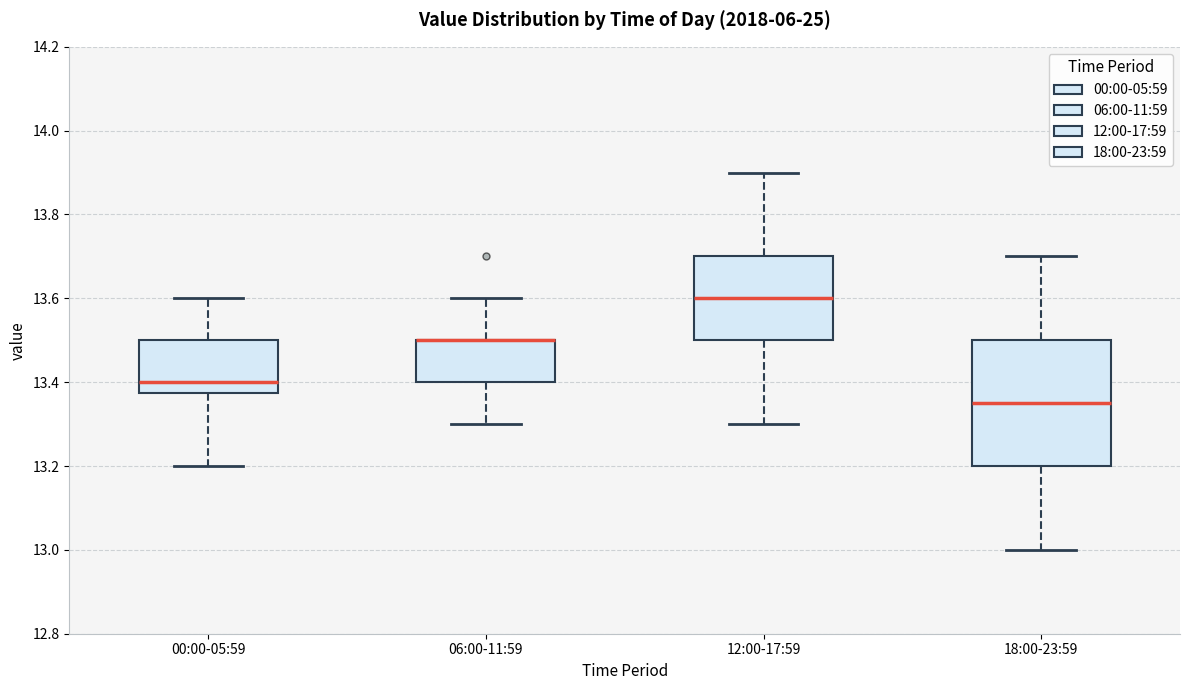

Reading left to right, transcribe this box plot: for each box, give where its median line is, the range the box spans, and where its two whiskers end, as read against the y-axis. The values are not printed on the chart, so give them approximately, as read against the axis.

00:00-05:59: median 13.40, box 13.38 to 13.50, whiskers 13.20 to 13.60
06:00-11:59: median 13.50 (drawn on the box's upper edge), box 13.40 to 13.50, whiskers 13.30 to 13.60
12:00-17:59: median 13.60, box 13.50 to 13.70, whiskers 13.30 to 13.90
18:00-23:59: median 13.36, box 13.20 to 13.50, whiskers 13.00 to 13.70